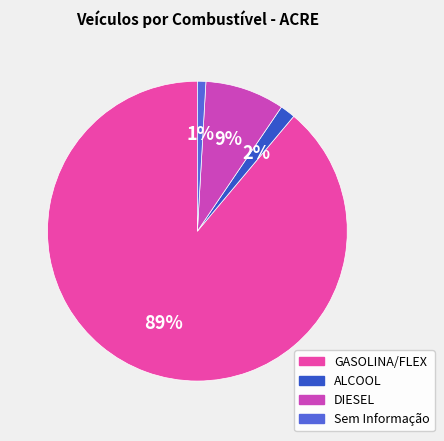

How many slices are in this pie chart?

4